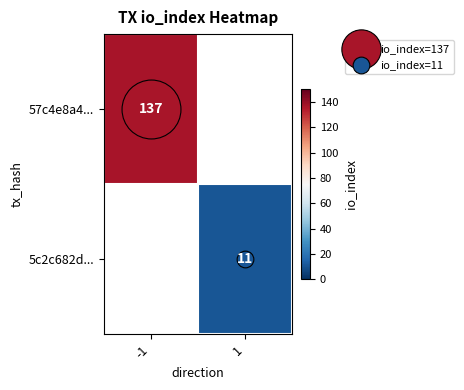

What is the approximate value of 5c2c682d... at 1?

11.0